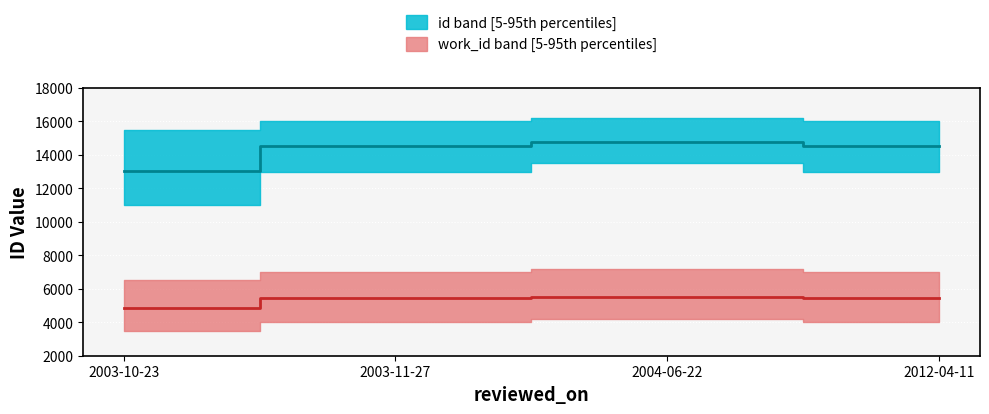

Reading right to left, what are all the values shown in this chart?

id: 2012-04-11=14558	2004-06-22=14799	2003-11-27=14558	2003-10-23=13059
work_id: 2012-04-11=5443	2004-06-22=5532	2003-11-27=5443	2003-10-23=4875